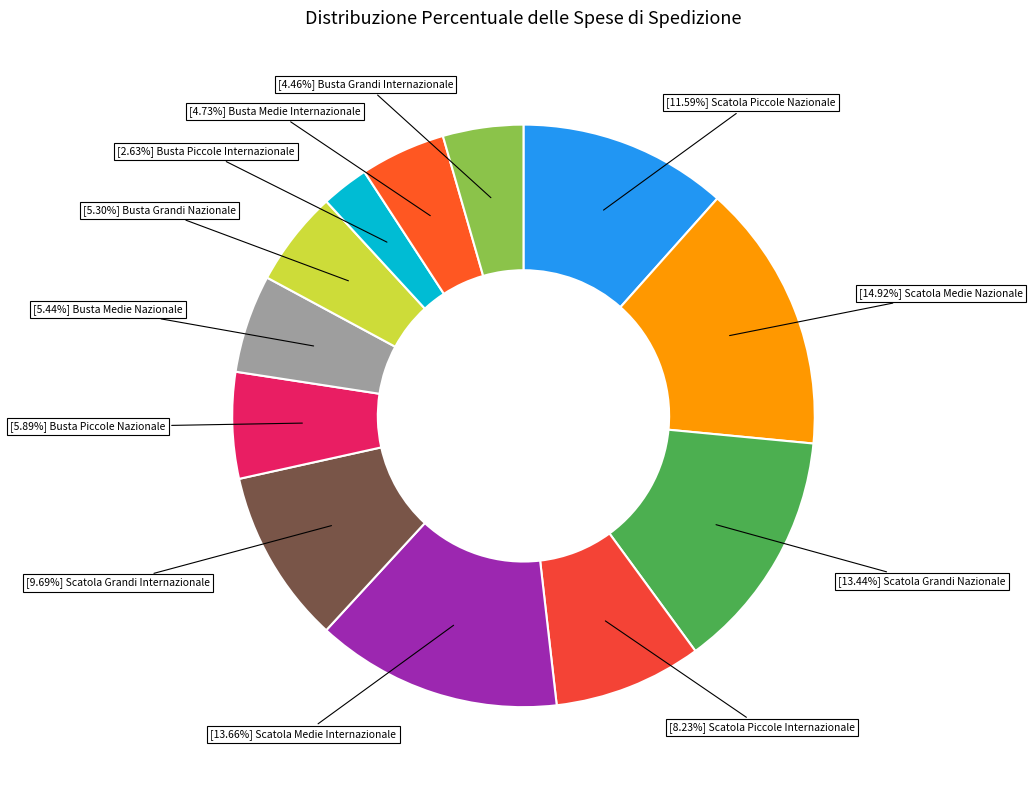

How many segments does this pie chart have?

12